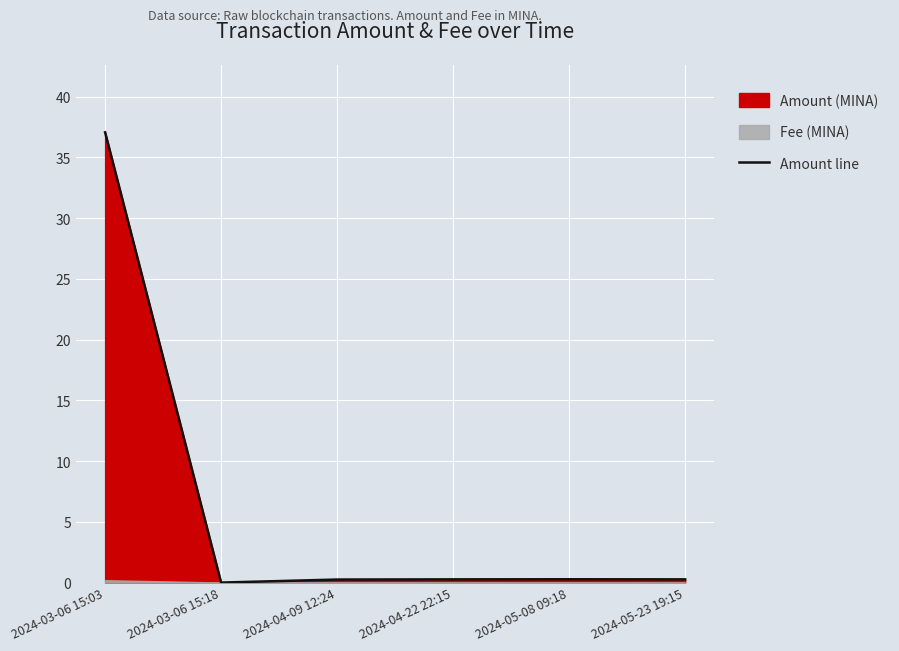

What is the sum of the values at 2024-03-06 15:18 and 2024-04-09 12:24?

0.2